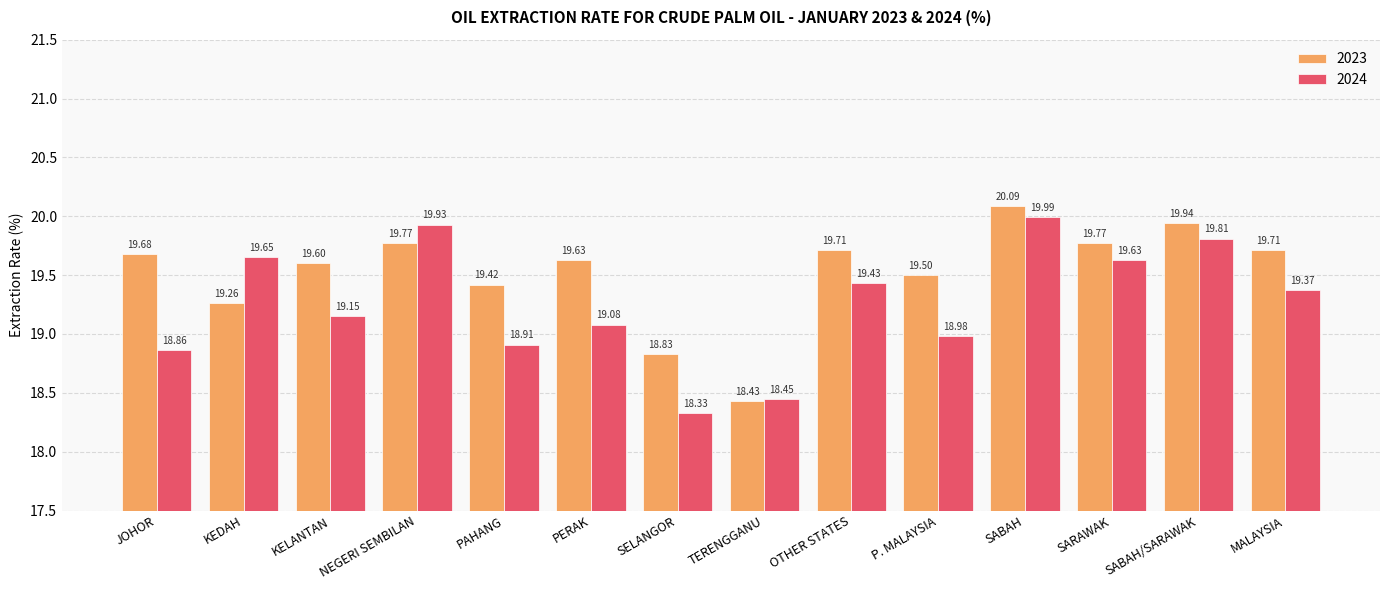

What is the average value of the 2024 series?

19.3